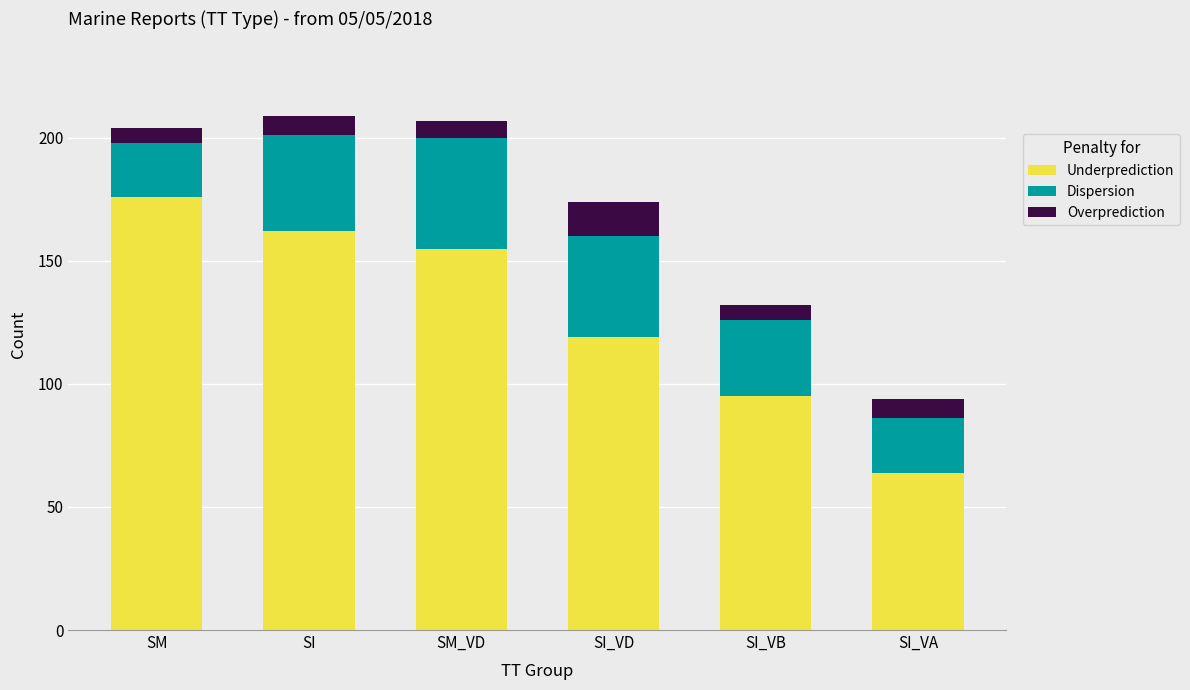

Rank the categories by Underprediction value from highest to lowest.

SM, SI, SM_VD, SI_VD, SI_VB, SI_VA